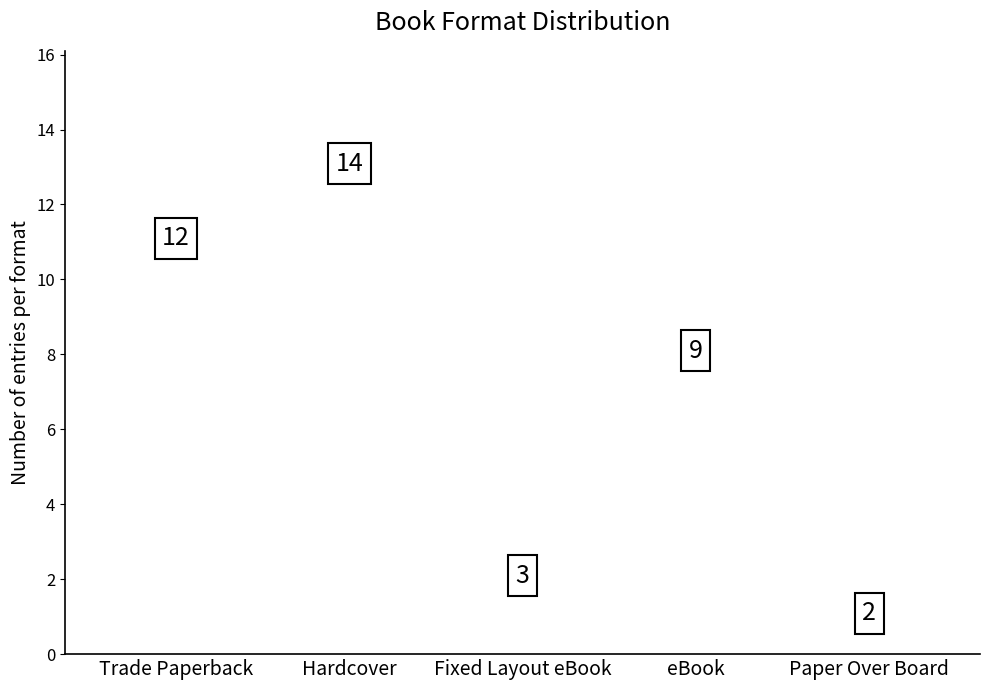

What is the change in value from eBook to Paper Over Board?

-7